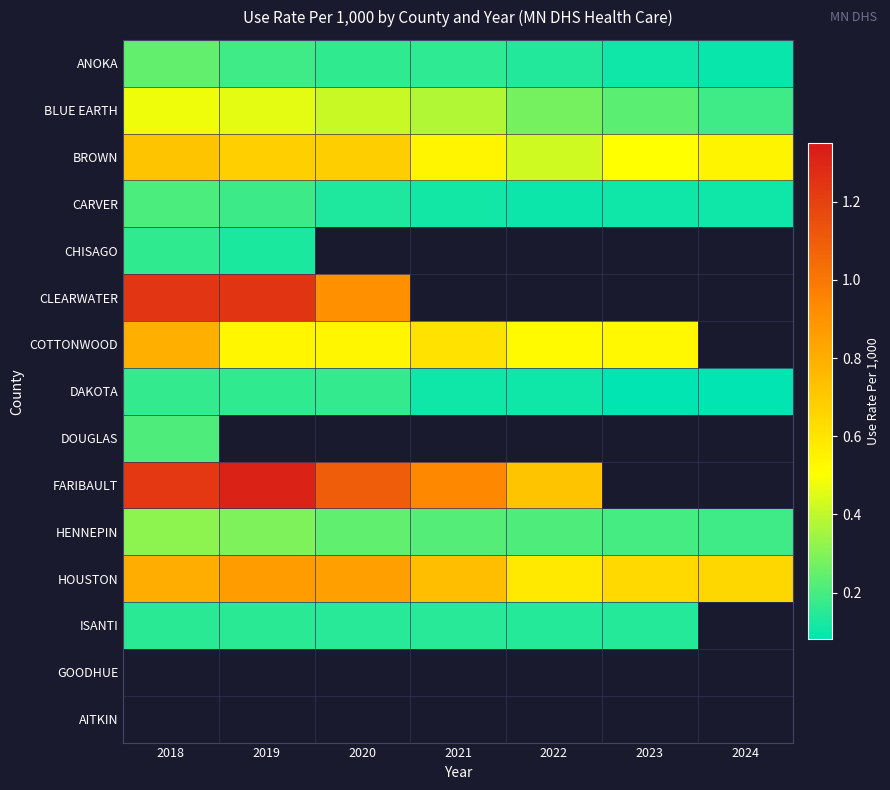

Is the value of HOUSTON at 2018 greater than the value of GOODHUE at 2018?

No